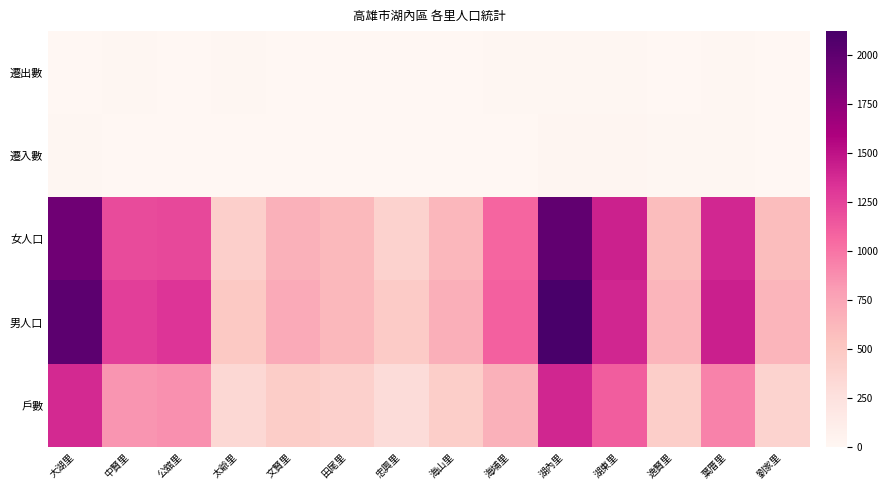

Reading left to right, extract all data points from this chart.

戶數: 大湖里=1380	中賢里=839	公舘里=868	太爺里=347	文賢里=456	田尾里=416	忠興里=300	海山里=444	海埔里=668	湖內里=1396	湖東里=1115	逸賢里=442	葉厝里=935	劉家里=396
男人口: 大湖里=2008	中賢里=1275	公舘里=1322	太爺里=497	文賢里=719	田尾里=619	忠興里=471	海山里=685	海埔里=1102	湖內里=2124	湖東里=1400	逸賢里=647	葉厝里=1434	劉家里=647
女人口: 大湖里=1909	中賢里=1207	公舘里=1227	太爺里=424	文賢里=671	田尾里=607	忠興里=403	海山里=630	海埔里=1075	湖內里=1989	湖東里=1423	逸賢里=581	葉厝里=1389	劉家里=587
遷入數: 大湖里=9	中賢里=5	公舘里=8	太爺里=3	文賢里=4	田尾里=0	忠興里=3	海山里=3	海埔里=4	湖內里=17	湖東里=18	逸賢里=9	葉厝里=10	劉家里=5
遷出數: 大湖里=8	中賢里=16	公舘里=7	太爺里=11	文賢里=0	田尾里=6	忠興里=0	海山里=5	海埔里=11	湖內里=14	湖東里=14	逸賢里=3	葉厝里=13	劉家里=2